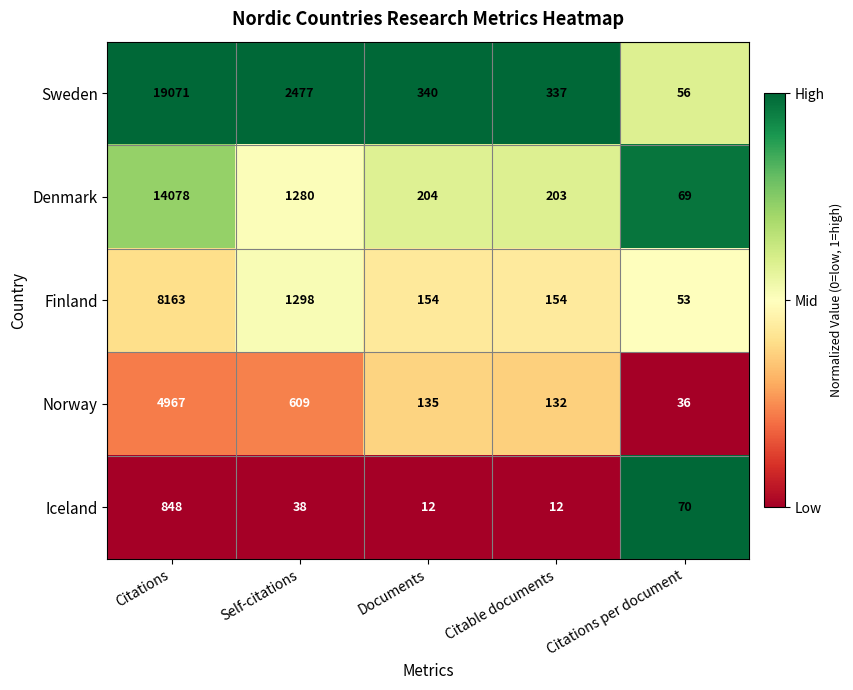

What is the highest value of the Norway series?

4967